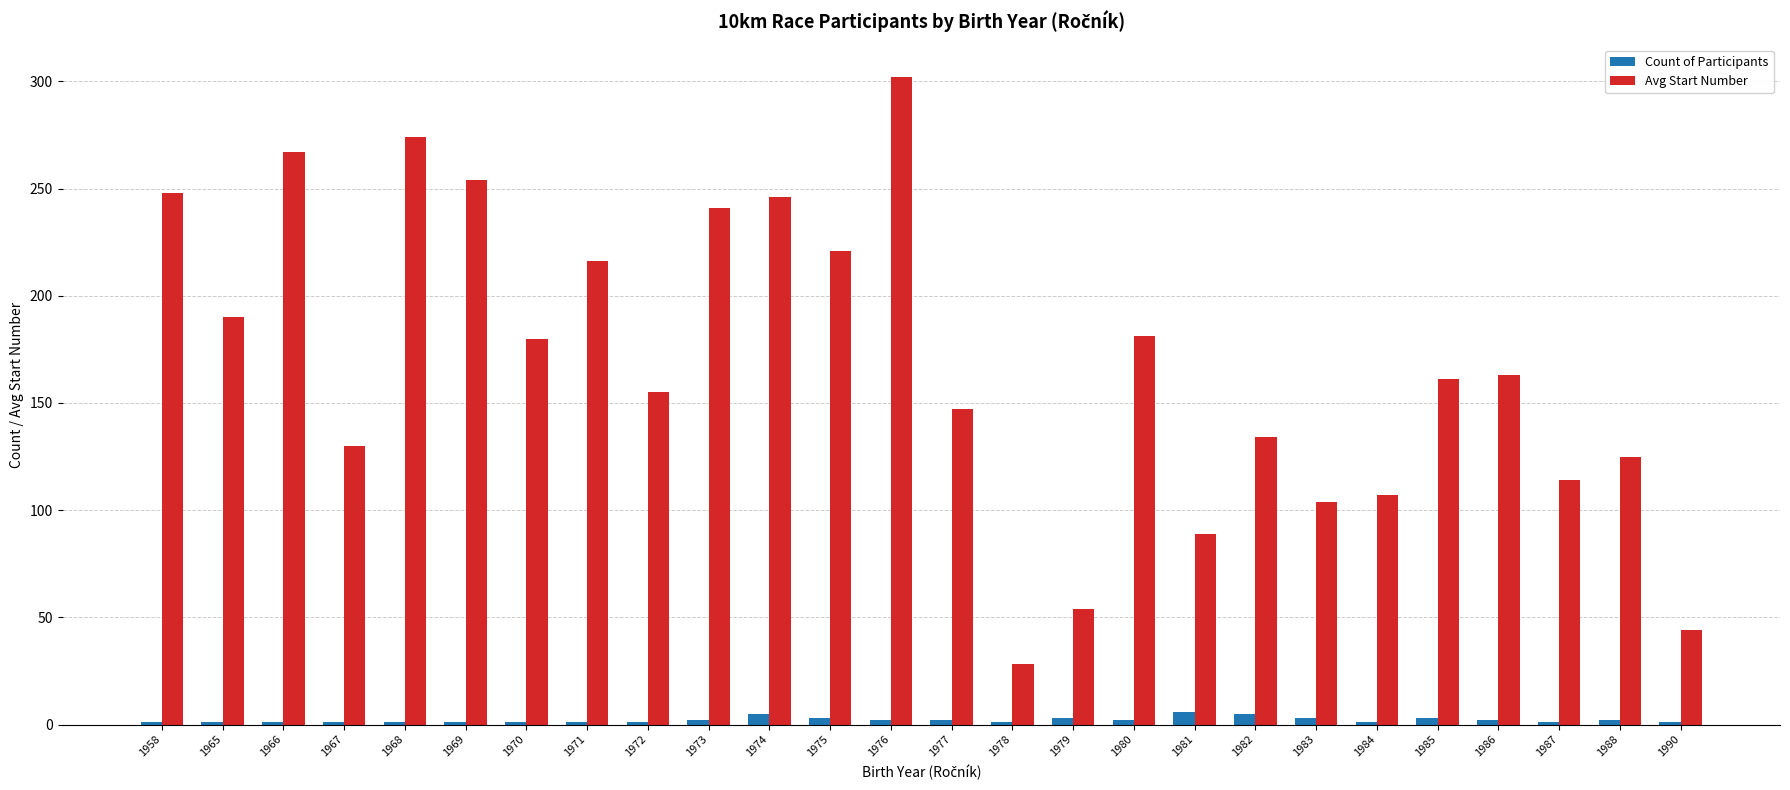

The value of Avg Start Number at 1981 is 89. True or false?

True